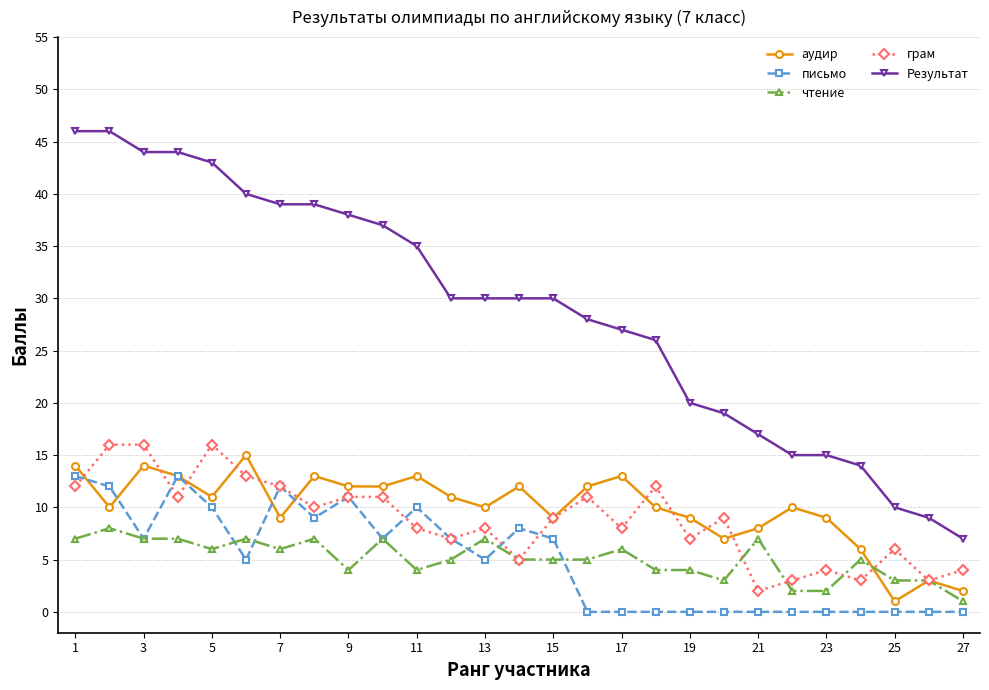

True or false: письмо and чтение intersect in this chart.

True